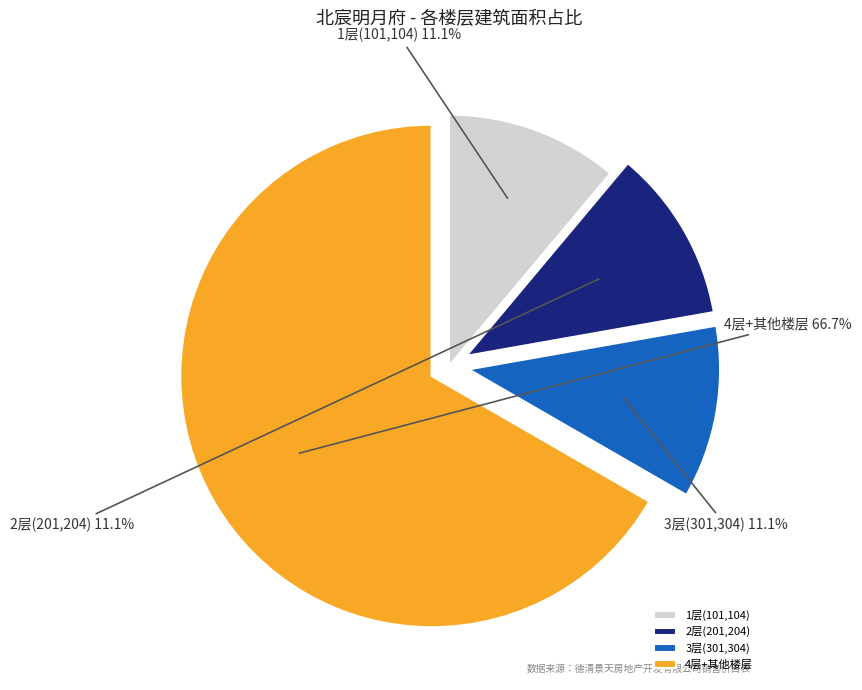

Which slice is the largest?

4层+其他楼层